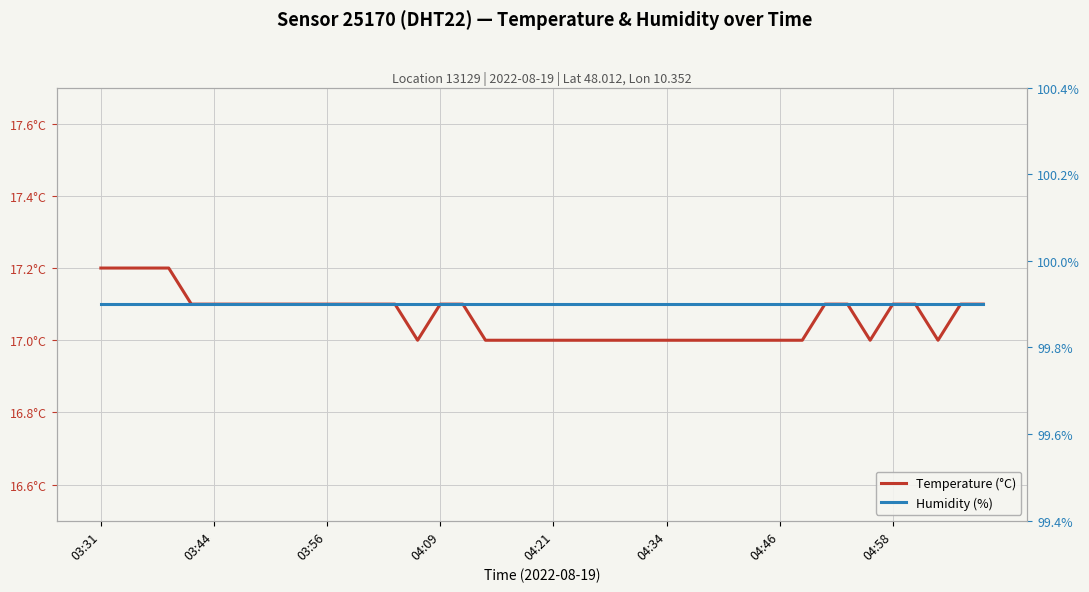

Rank the series at 04:46 from lowest to highest value.

Temperature (°C), Humidity (%)